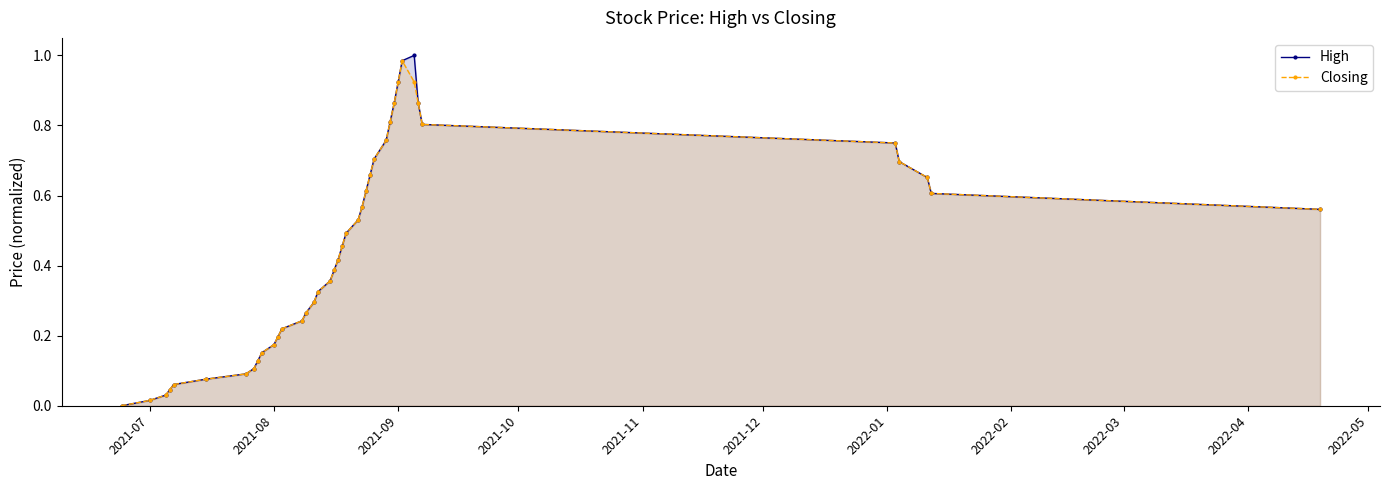

How many lines are shown in the chart?

2